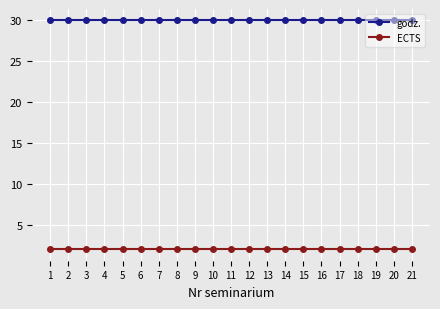

Is it true that godz. equals 51 at 17?

False